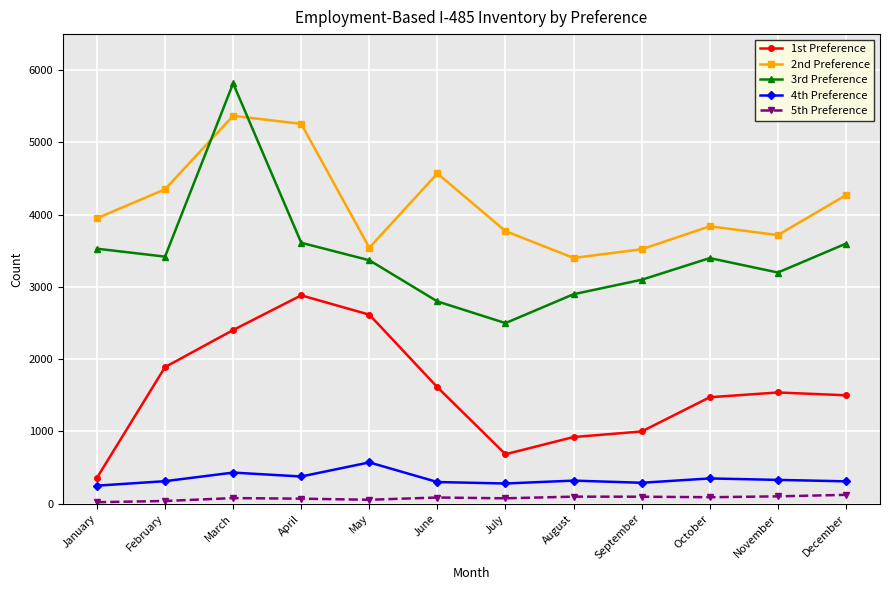

At which category is the sum across all series the highest?

March